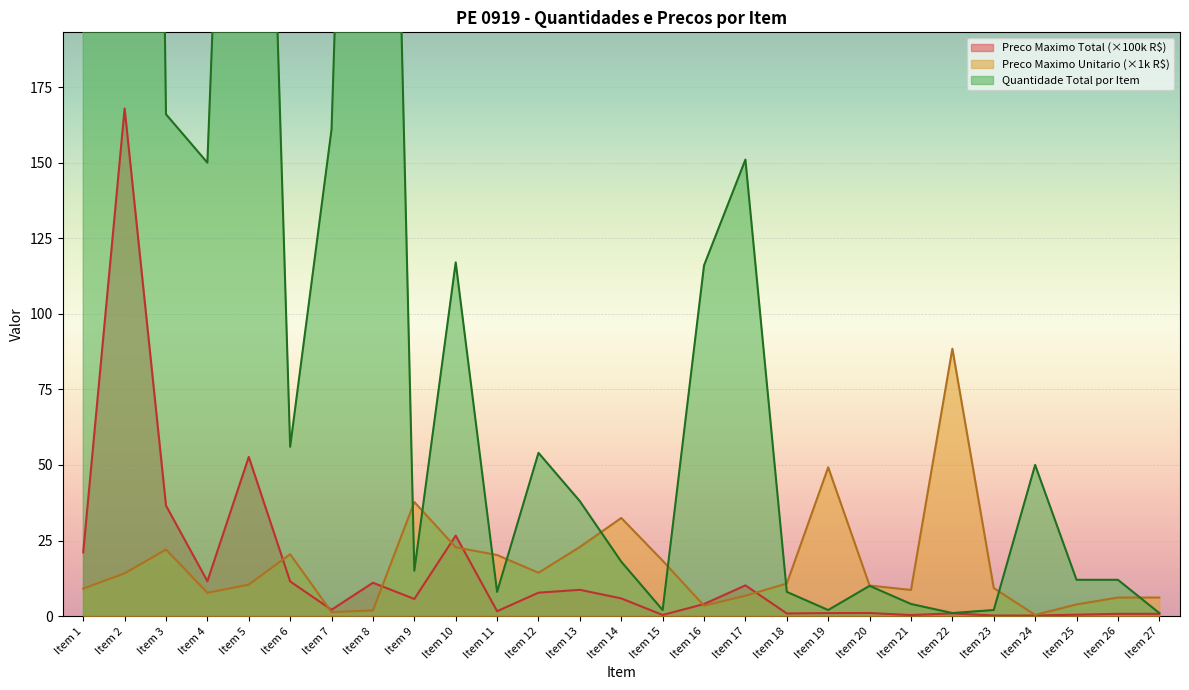

Reading right to left, list all the values displayed in this chart.

Quantidade total por item: 1.0	12.0	12.0	50.0	2.0	1.0	4.0	10.0	2.0	8.0	151.0	116.0	2.0	18.0	38.0	54.0	8.0	117.0	15.0	593.0	161.0	56.0	506.0	150.0	166.0	1188.0	232.0
Preco Maximo Unitario: 6.1	6.1	3.9	0.4	9.3	88.5	8.6	10.1	49.2	10.8	6.7	3.4	18.3	32.5	22.9	14.3	20.2	22.8	37.7	1.9	1.3	20.5	10.4	7.7	22.0	14.1	9.1
Preco Maximo Total: 0.7	0.7	0.5	0.2	0.2	0.9	0.3	1.0	1.0	0.9	10.2	4.0	0.4	5.8	8.7	7.7	1.6	26.6	5.7	11.0	2.1	11.5	52.7	11.5	36.6	167.9	21.1